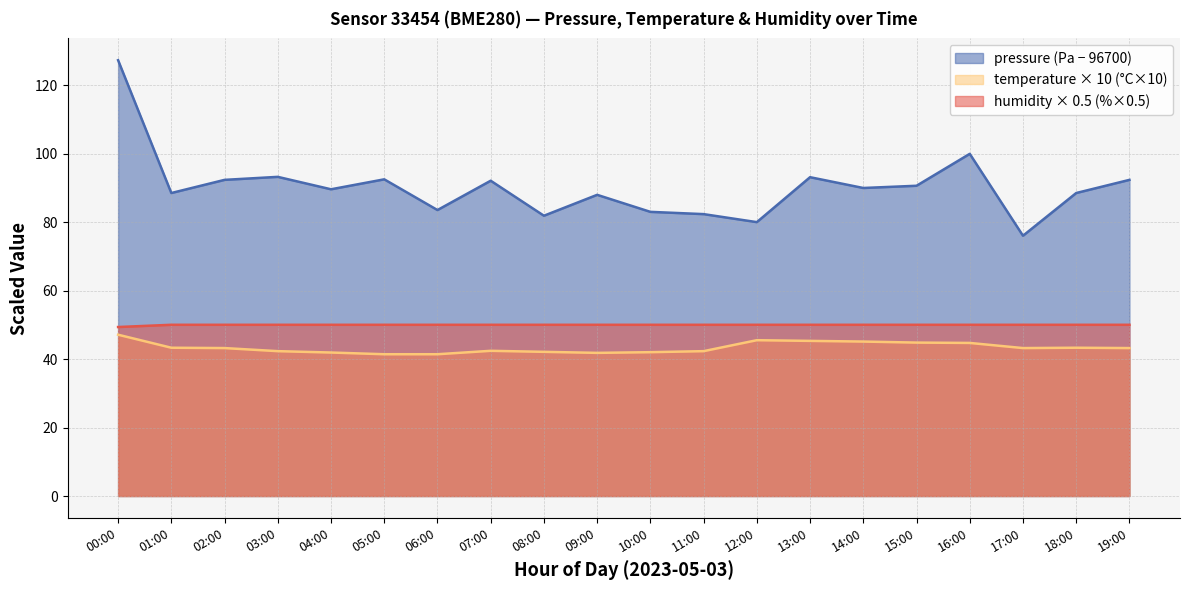

What is the difference between the pressure values at 16:00 and 12:00?

19.9